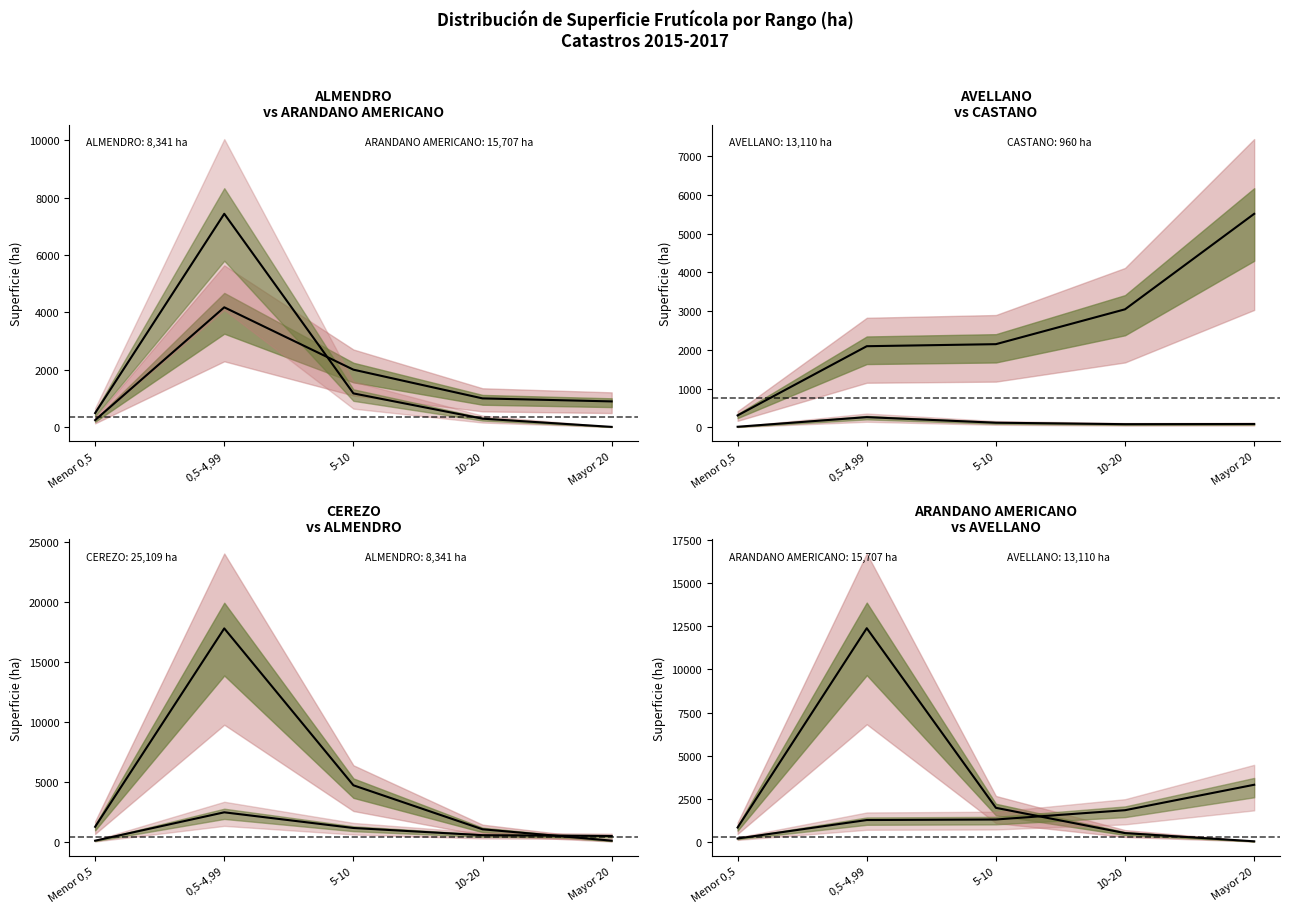

What is the highest value of the ARANDANO AMERICANO surface (ha) series?

12396.4